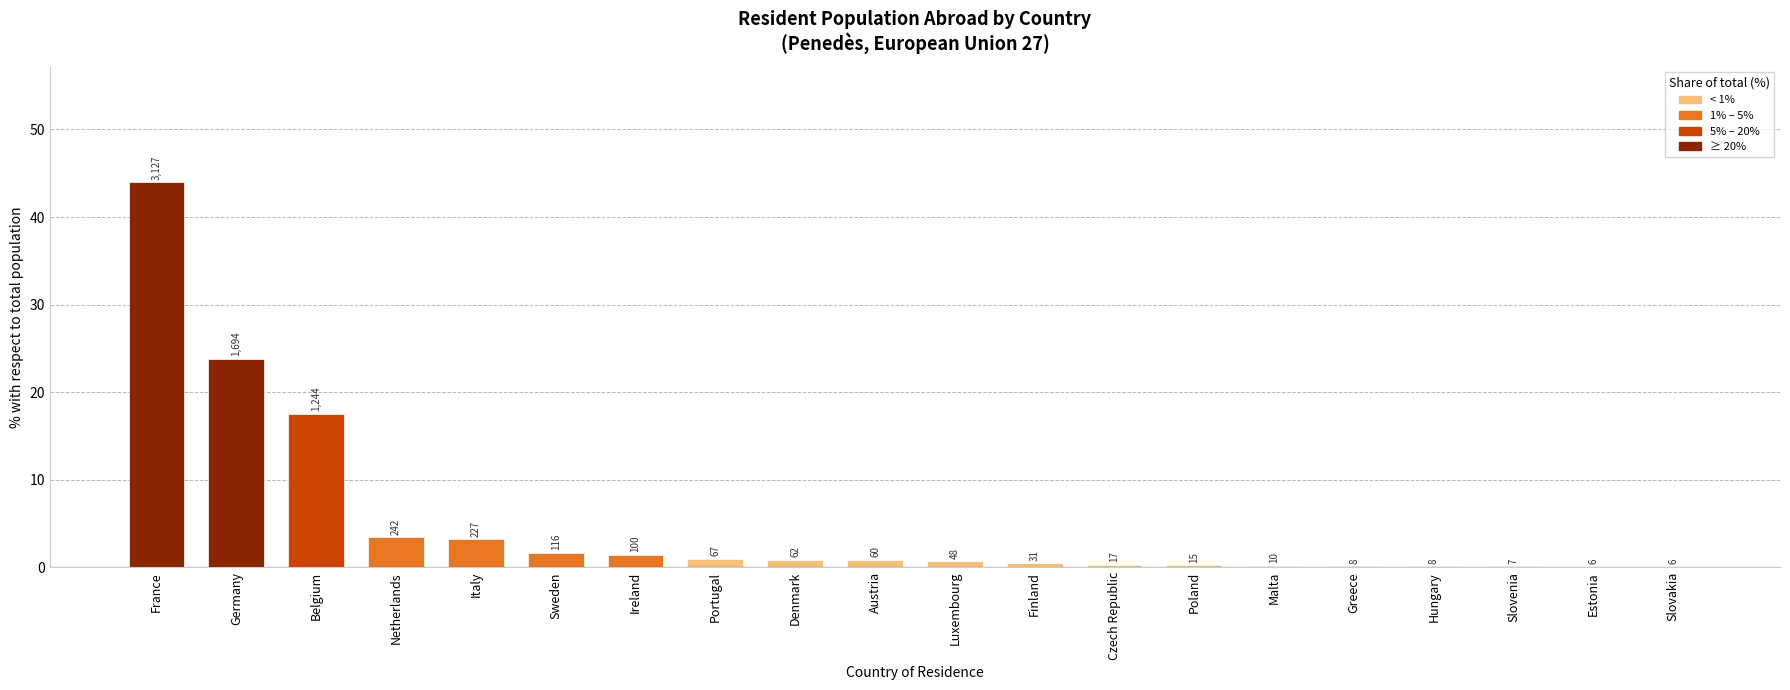

Which category has the lowest value across all series?

Estonia